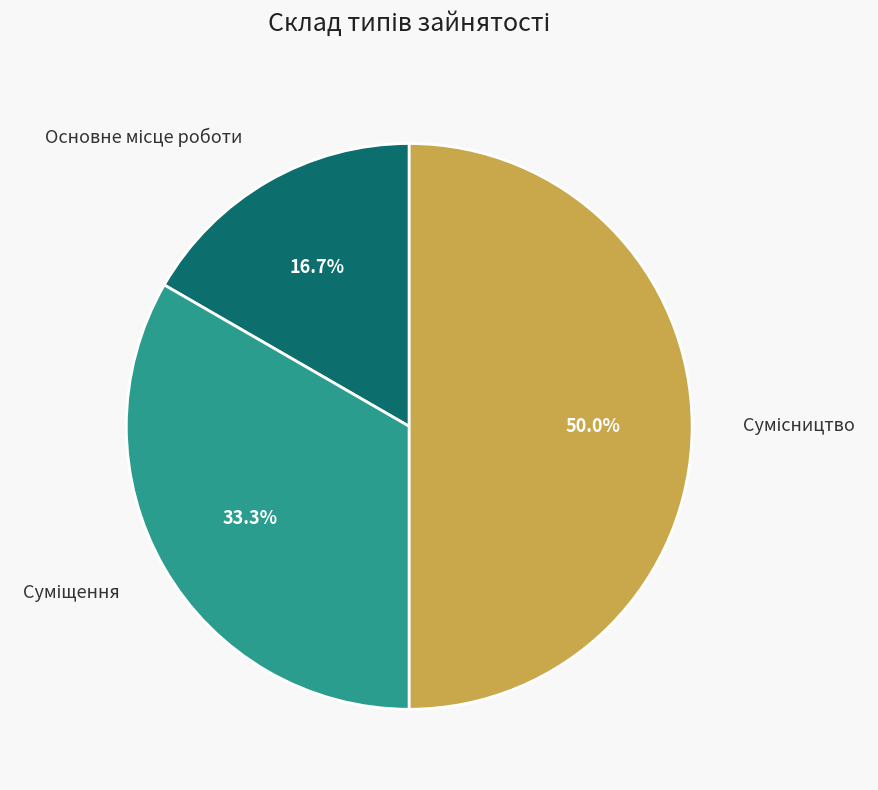

Count the number of slices in the pie.

3